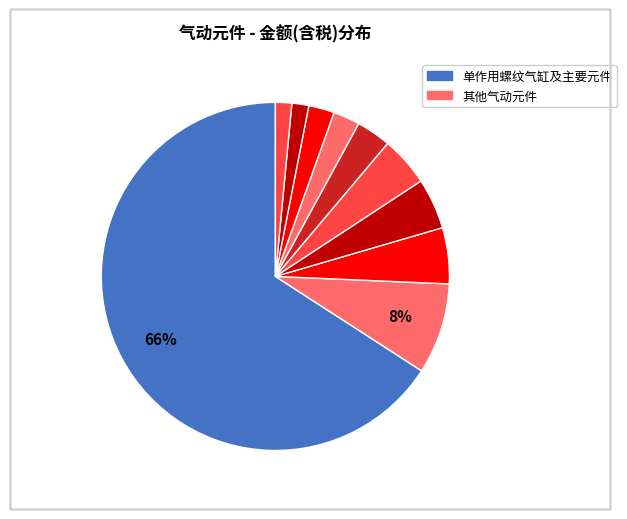

How many segments does this pie chart have?

10